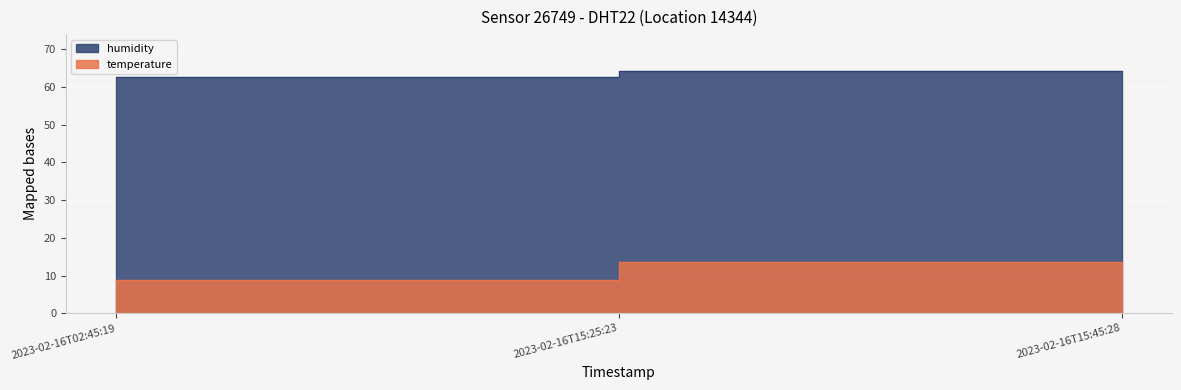

Which has a higher value, 2023-02-16T15:45:28 or 2023-02-16T15:25:23?

2023-02-16T15:45:28